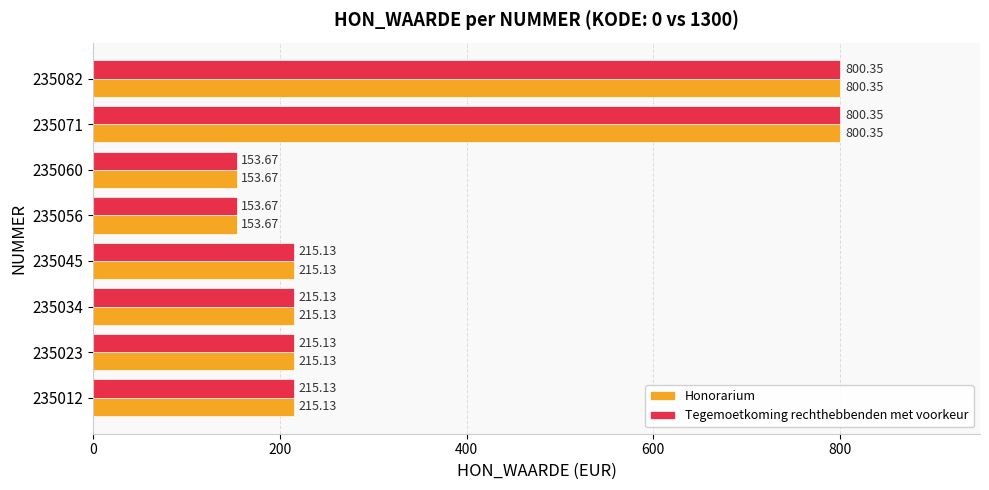

How many data points in Honorarium are less than 215?

2